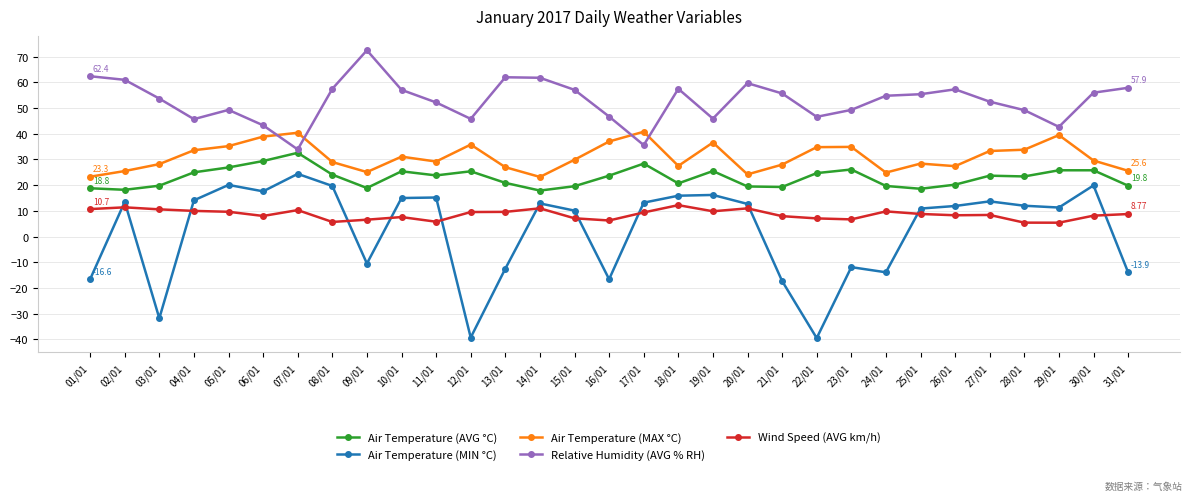

Does the chart have visible grid lines?

Yes